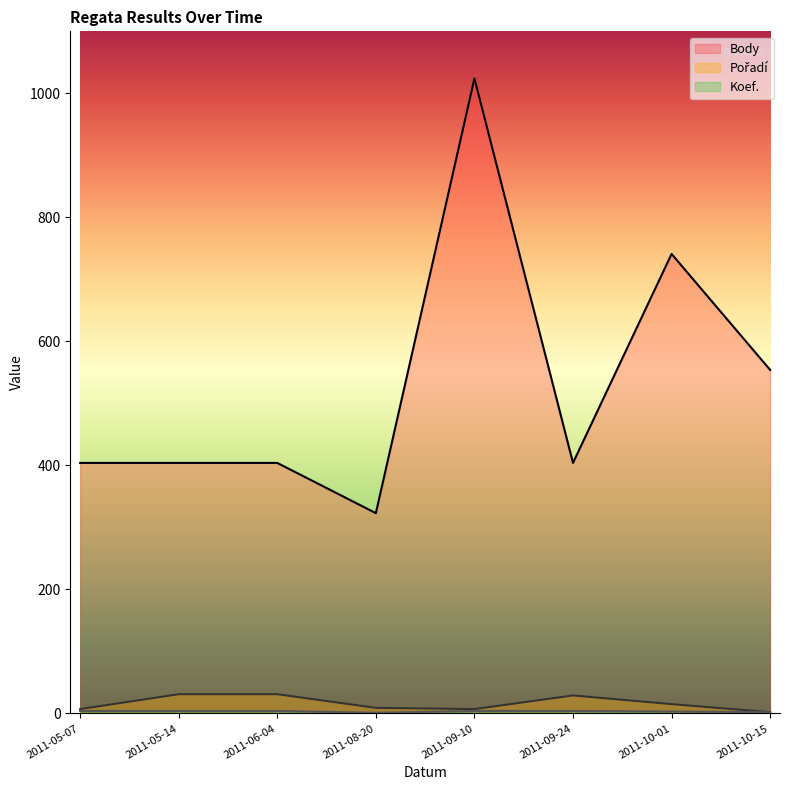

What is the sum of the Pořadí values at 2011-10-01 and 2011-10-15?

17